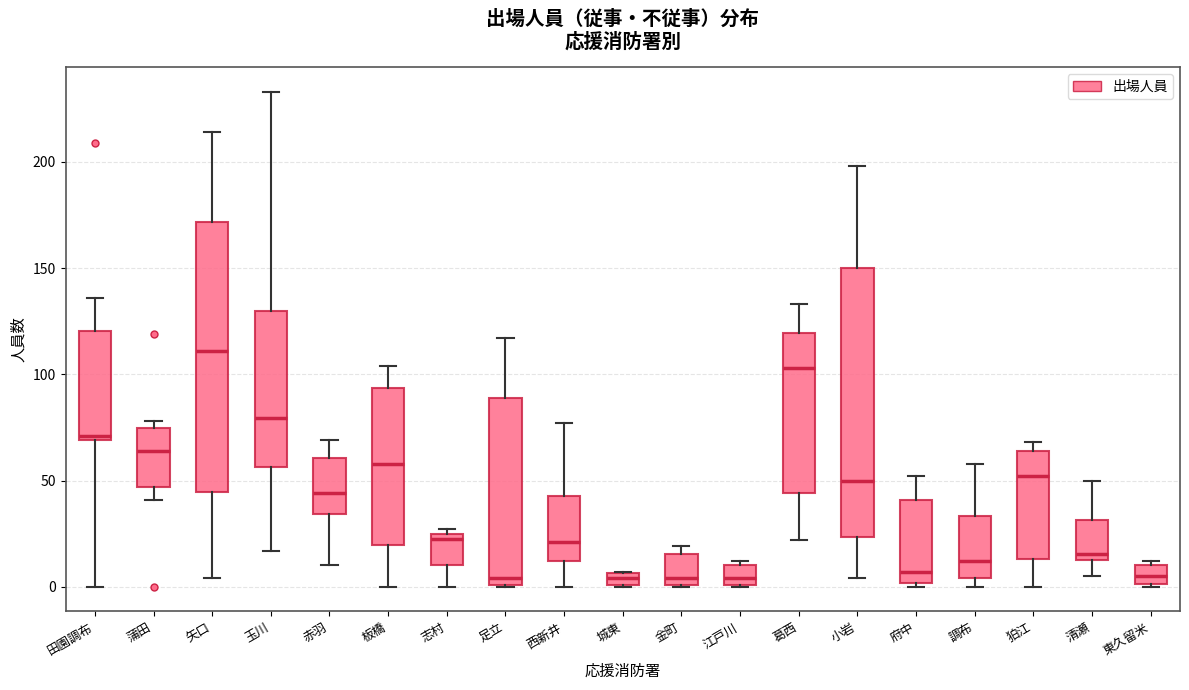

Where is the upper edge of the box for 板橋 on the y-axis? The values are not printed on the chart, so give them approximately, as read against the axis.

95